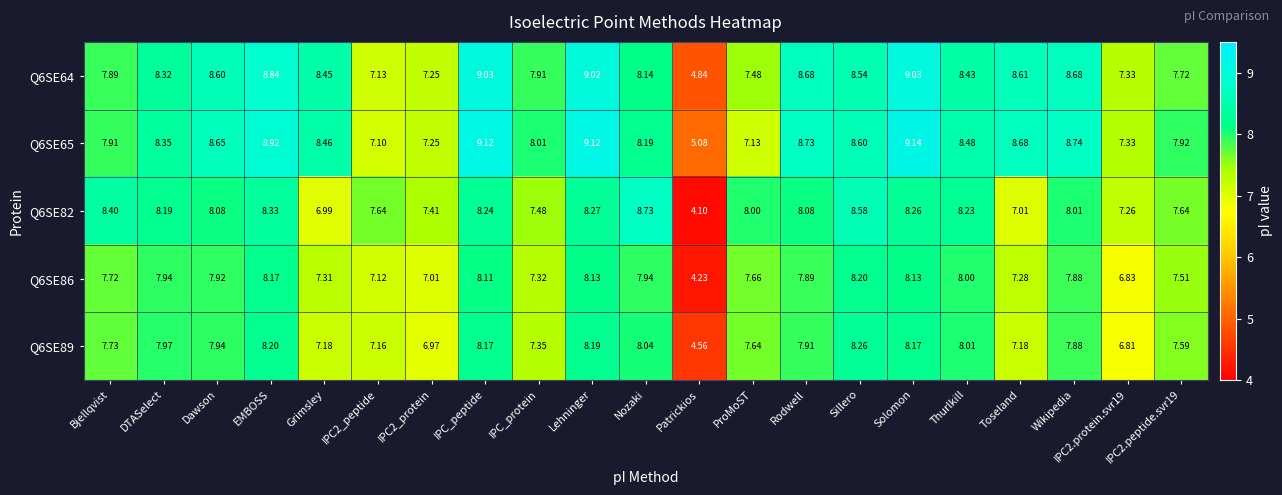

At how many categories does at least one series exceed 5?

21